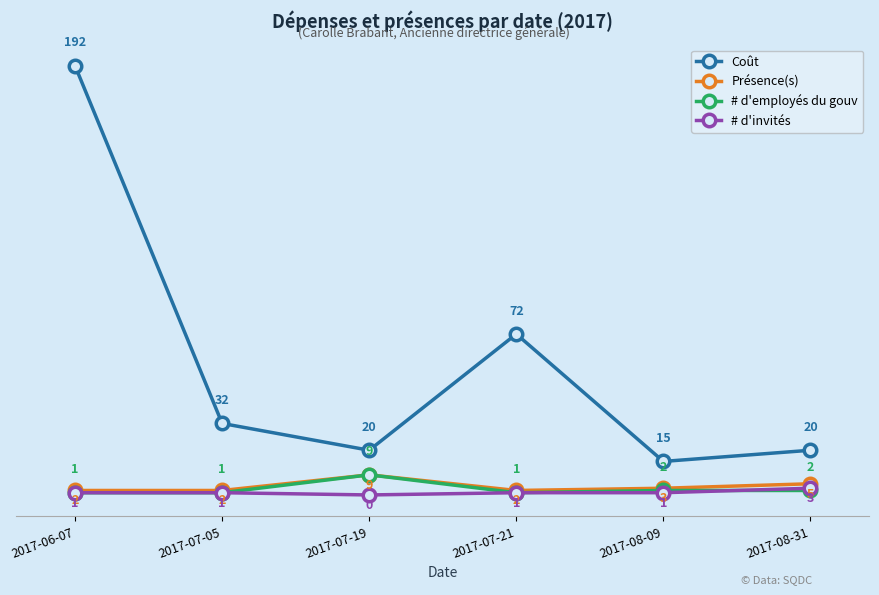

How many data points in Coût are less than 32?

3